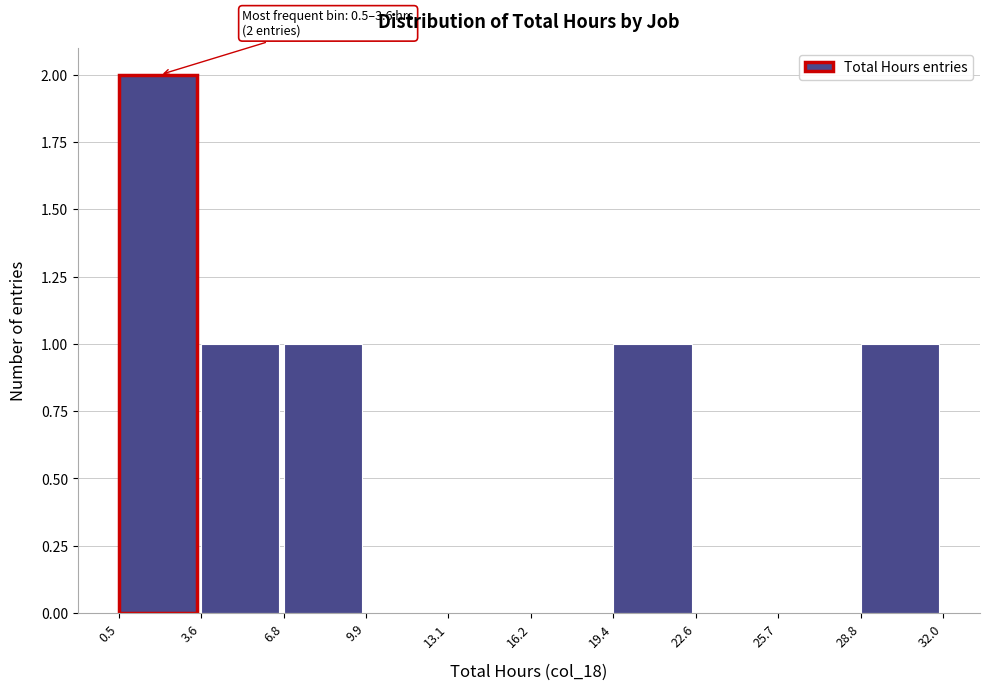

Which range on the x-axis has the tallest bar?

0.5 to 3.6